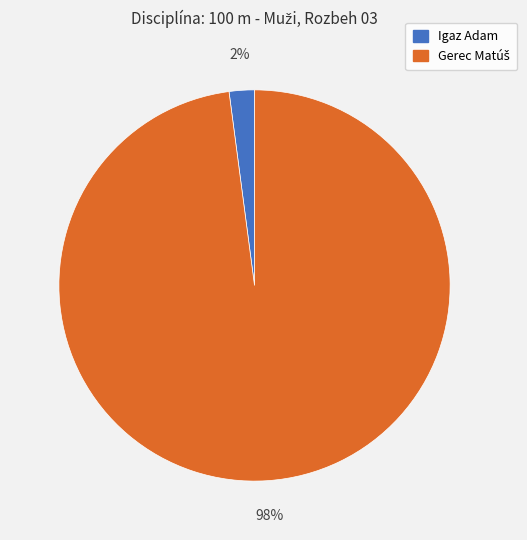

To the nearest percent, what percentage of the pie is Igaz Adam?

2%